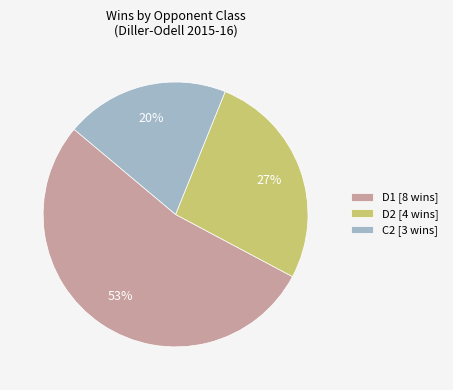

Approximately how many times larger is the value at D2 [4 wins] compared to D1 [8 wins]?

0.5